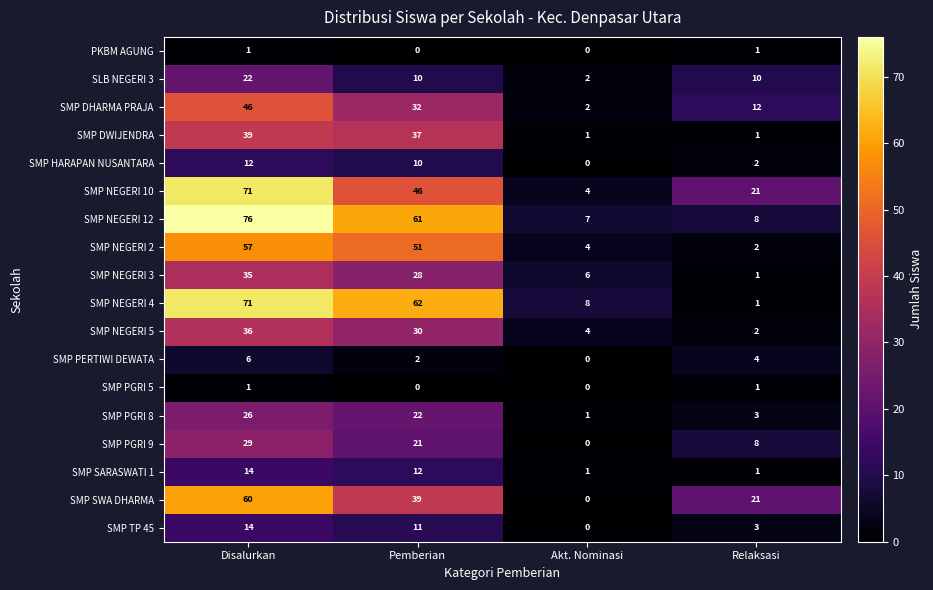

Where is SMP NEGERI 5 nearest to the value 19?

Pemberian